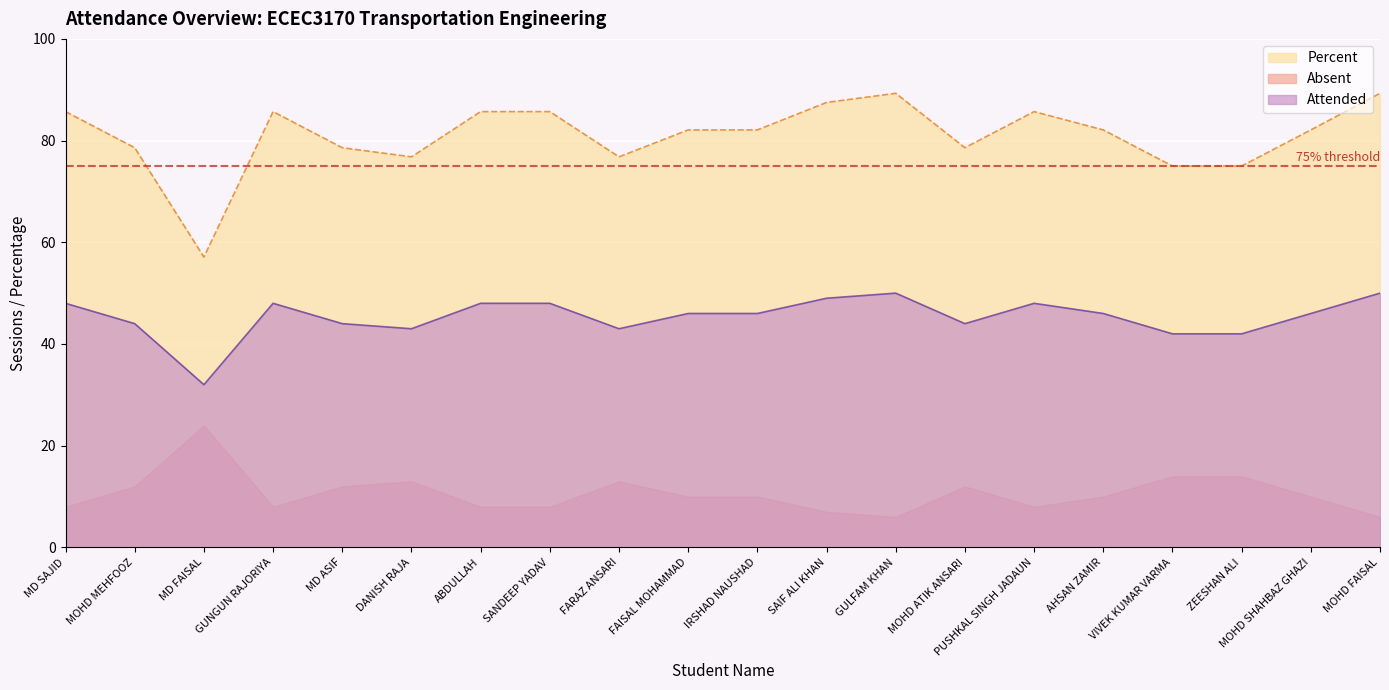

True or false: Attended and Absent cross at least once.

False